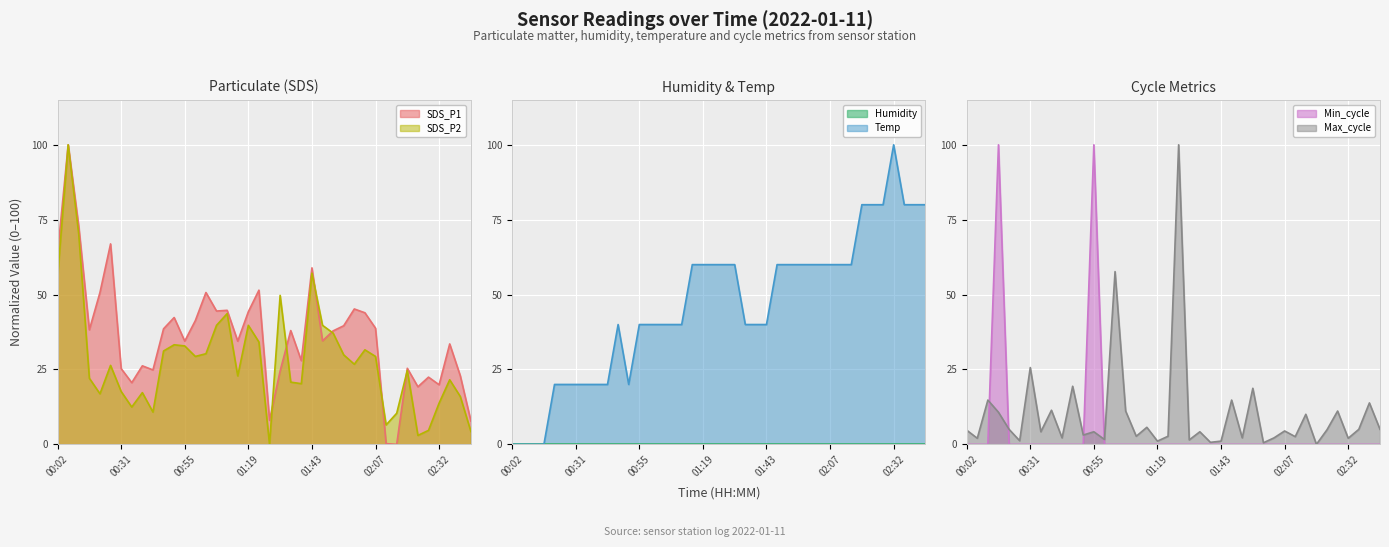

What is the difference between the highest and lowest values at 00:59?

41.3